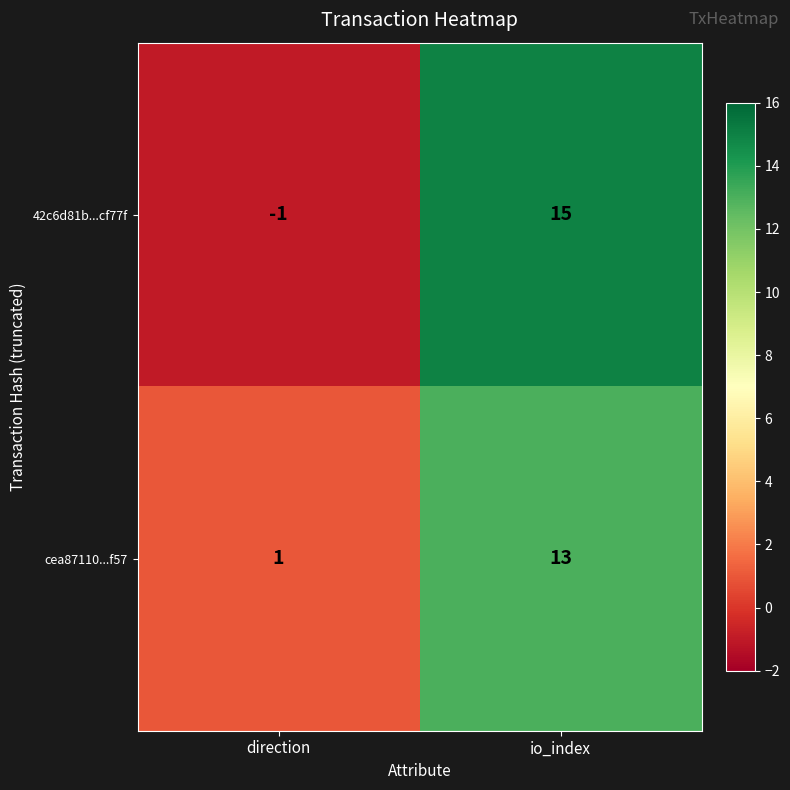

Read the cea87110...f57 value at io_index, to the nearest 10.

10